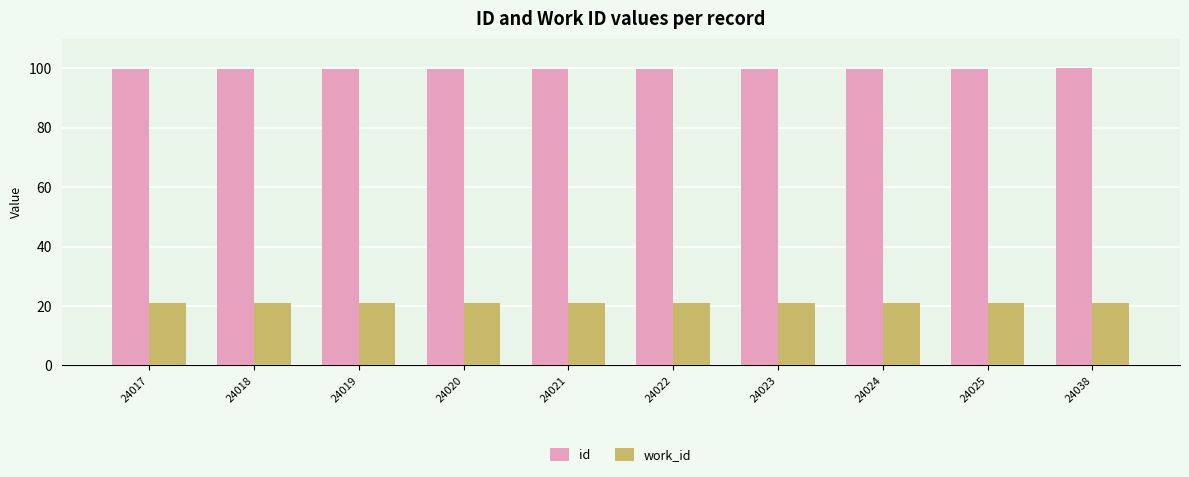

The value of id at 24017 is 172.6. True or false?

False